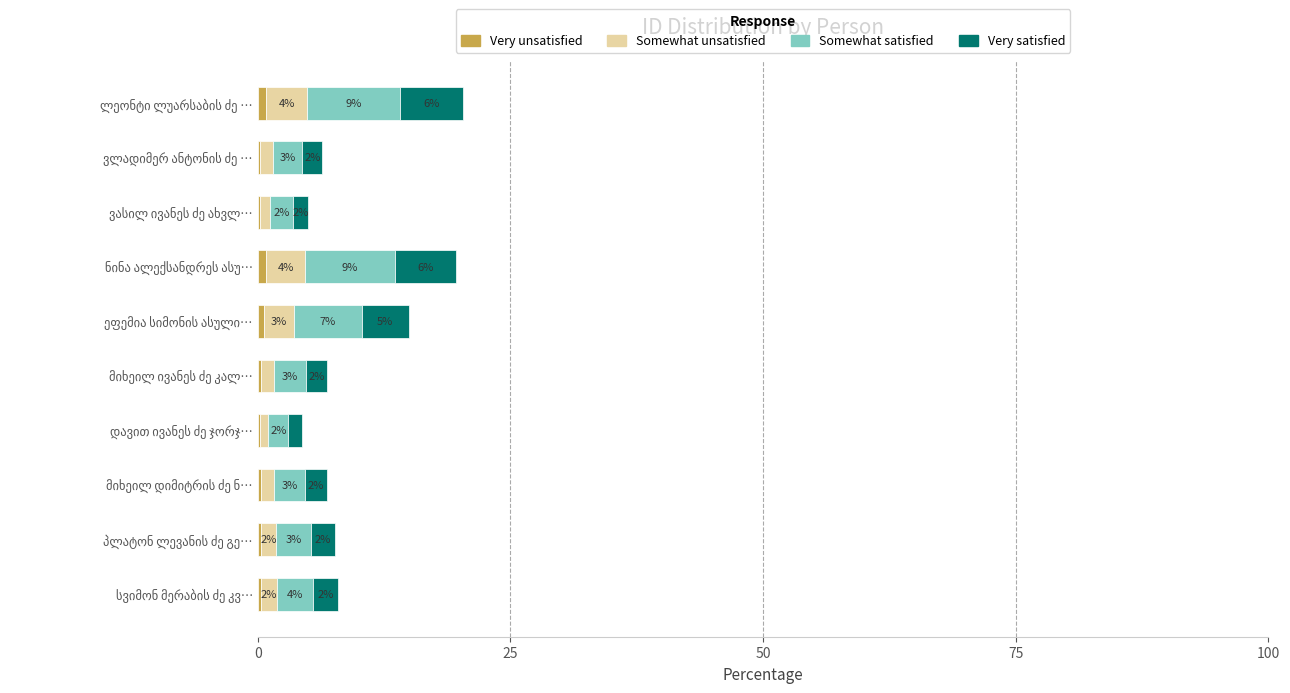

How many distinct data groups are displayed?

4